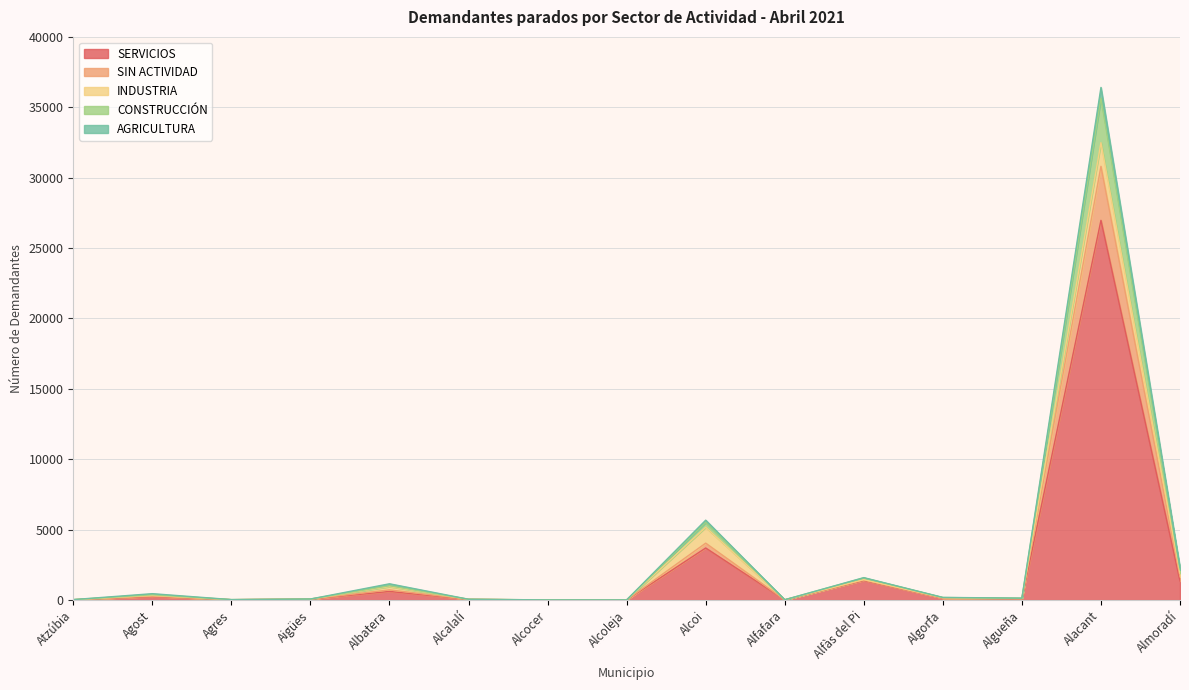

At which category is the sum across all series the highest?

Alacant